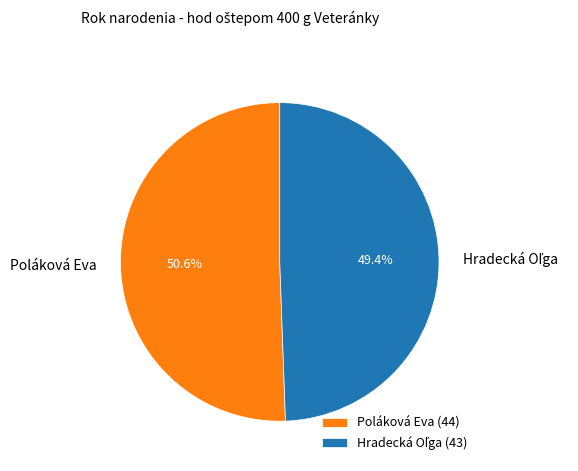

The Poláková Eva slice represents 38% of the pie. True or false?

False